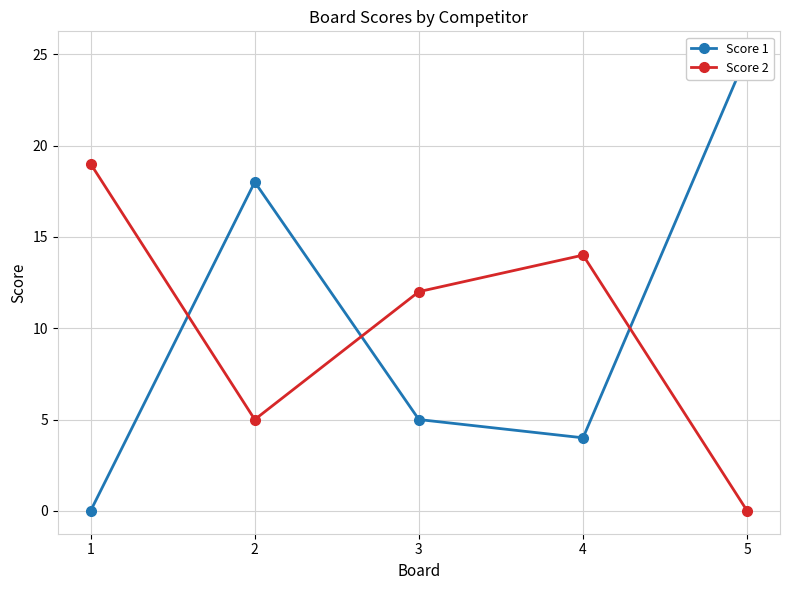

List the series in order of their peak value, lowest first.

Score 2, Score 1